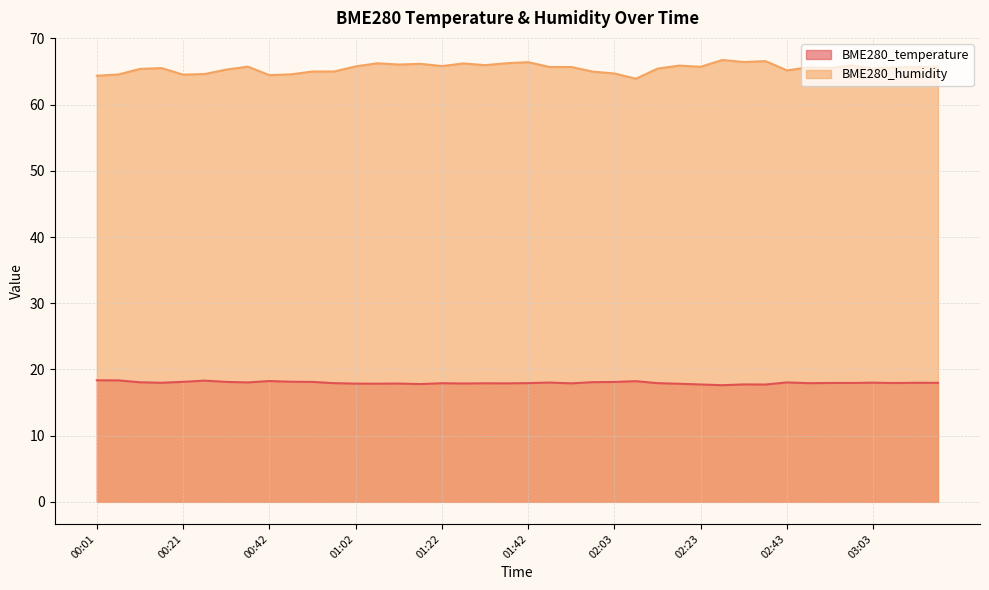

List the labels in order of BME280_humidity value, largest first.

02:28, 02:38, 02:33, 01:42, 01:37, 01:07, 01:27, 01:17, 01:12, 01:32, 02:58, 02:18, 01:22, 01:02, 00:36, 03:19, 02:23, 01:47, 01:52, 03:13, 03:08, 02:48, 02:53, 00:16, 03:03, 02:13, 00:11, 00:31, 02:43, 00:52, 00:57, 01:57, 02:03, 00:26, 00:47, 00:06, 00:21, 00:42, 00:01, 02:08